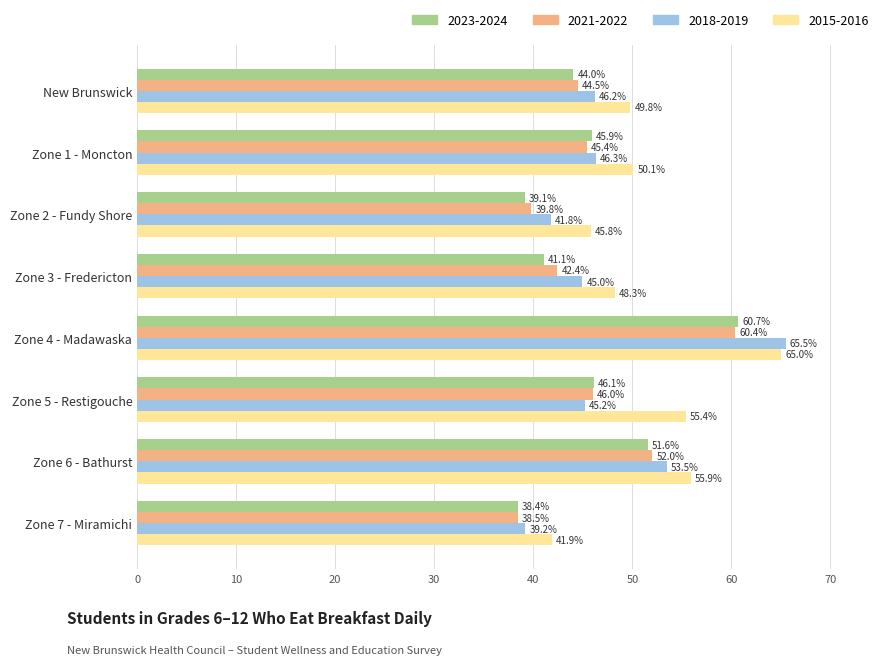

Which series has the largest range (max minus min)?

2018-2019